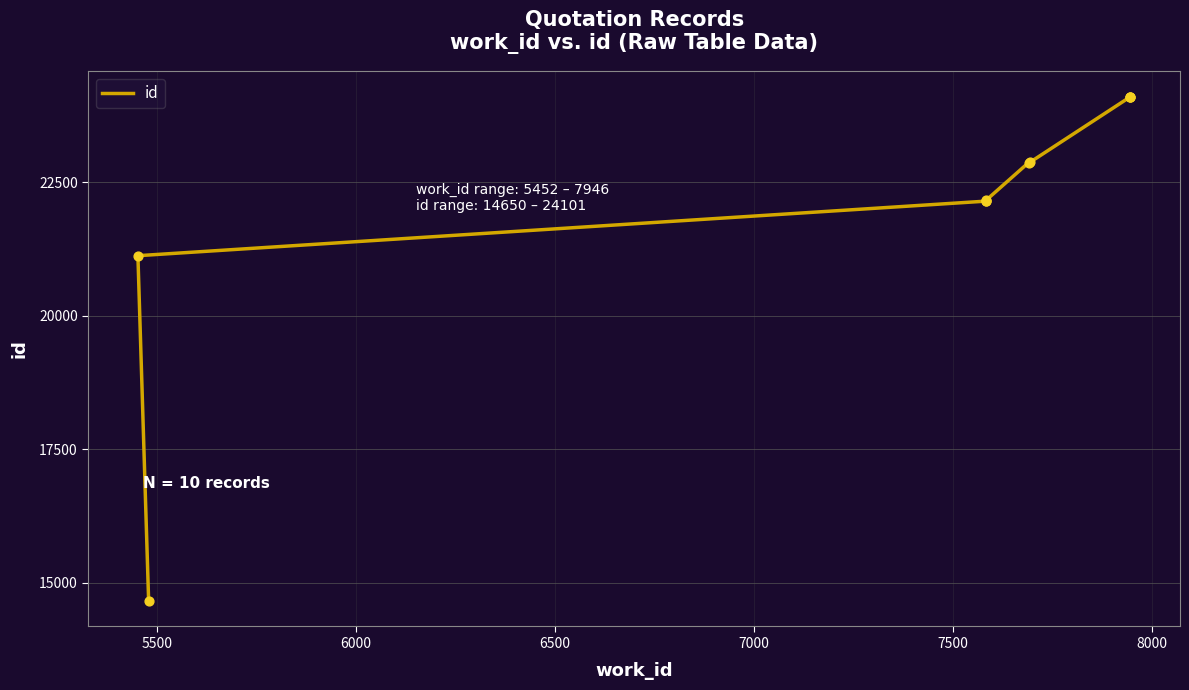

Which has a higher value, 6000 or 6500?

6500